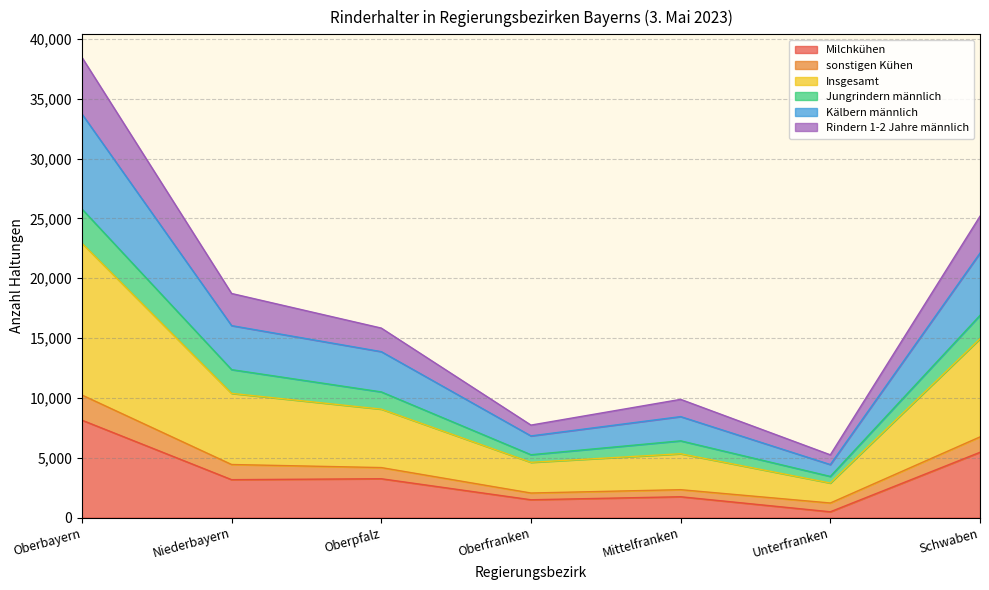

At how many categories does at least one series exceed 35245?

1